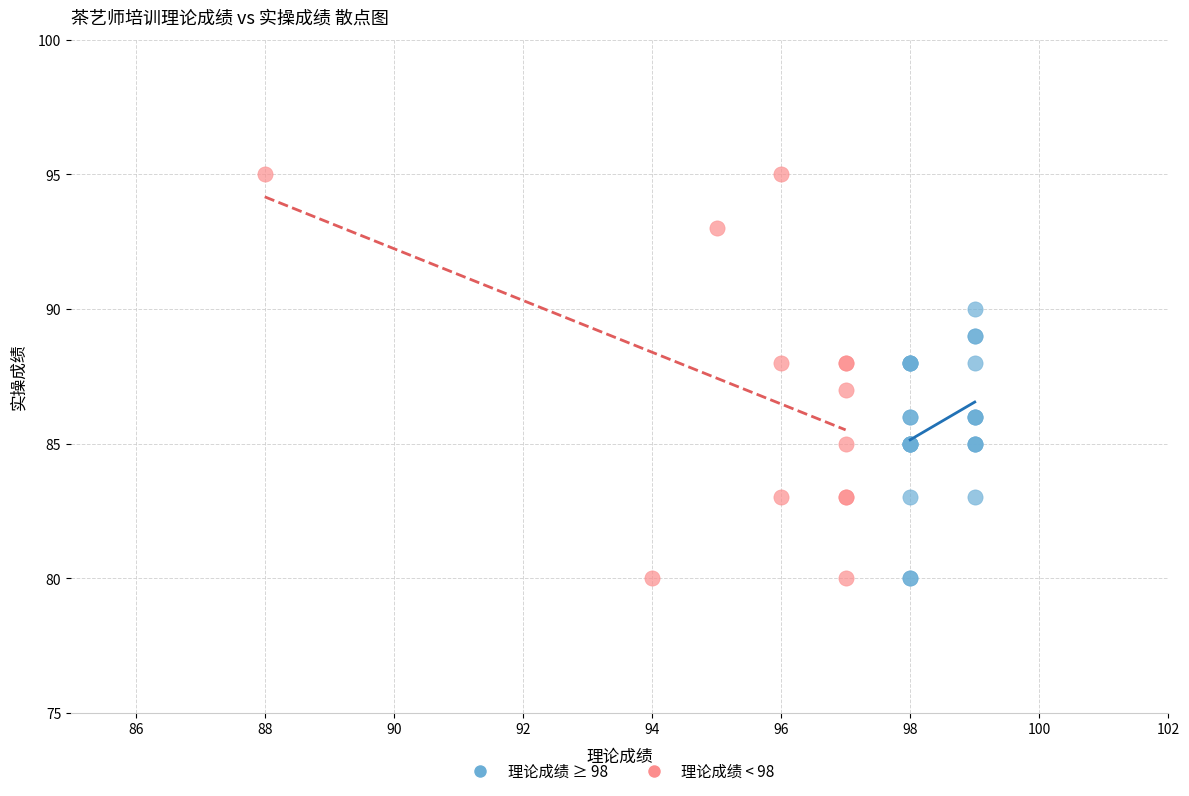

Which series has the widest spread of Y values?

理论成绩 < 98